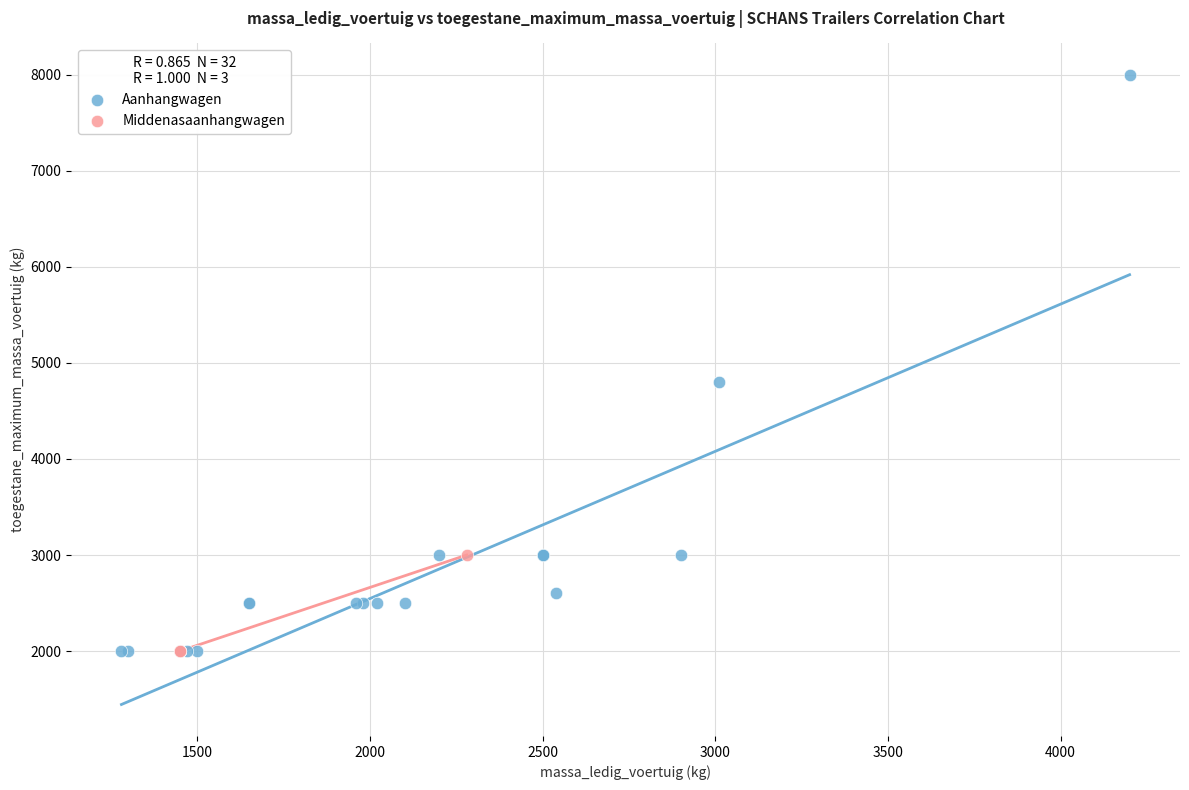

Which series contains the highest Y value?

Aanhangwagen